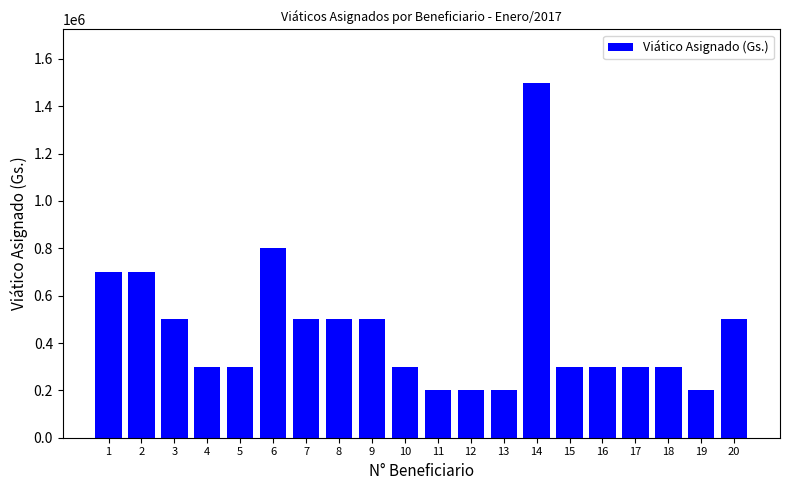

The chart shows a value of 700000 at 1. True or false?

True